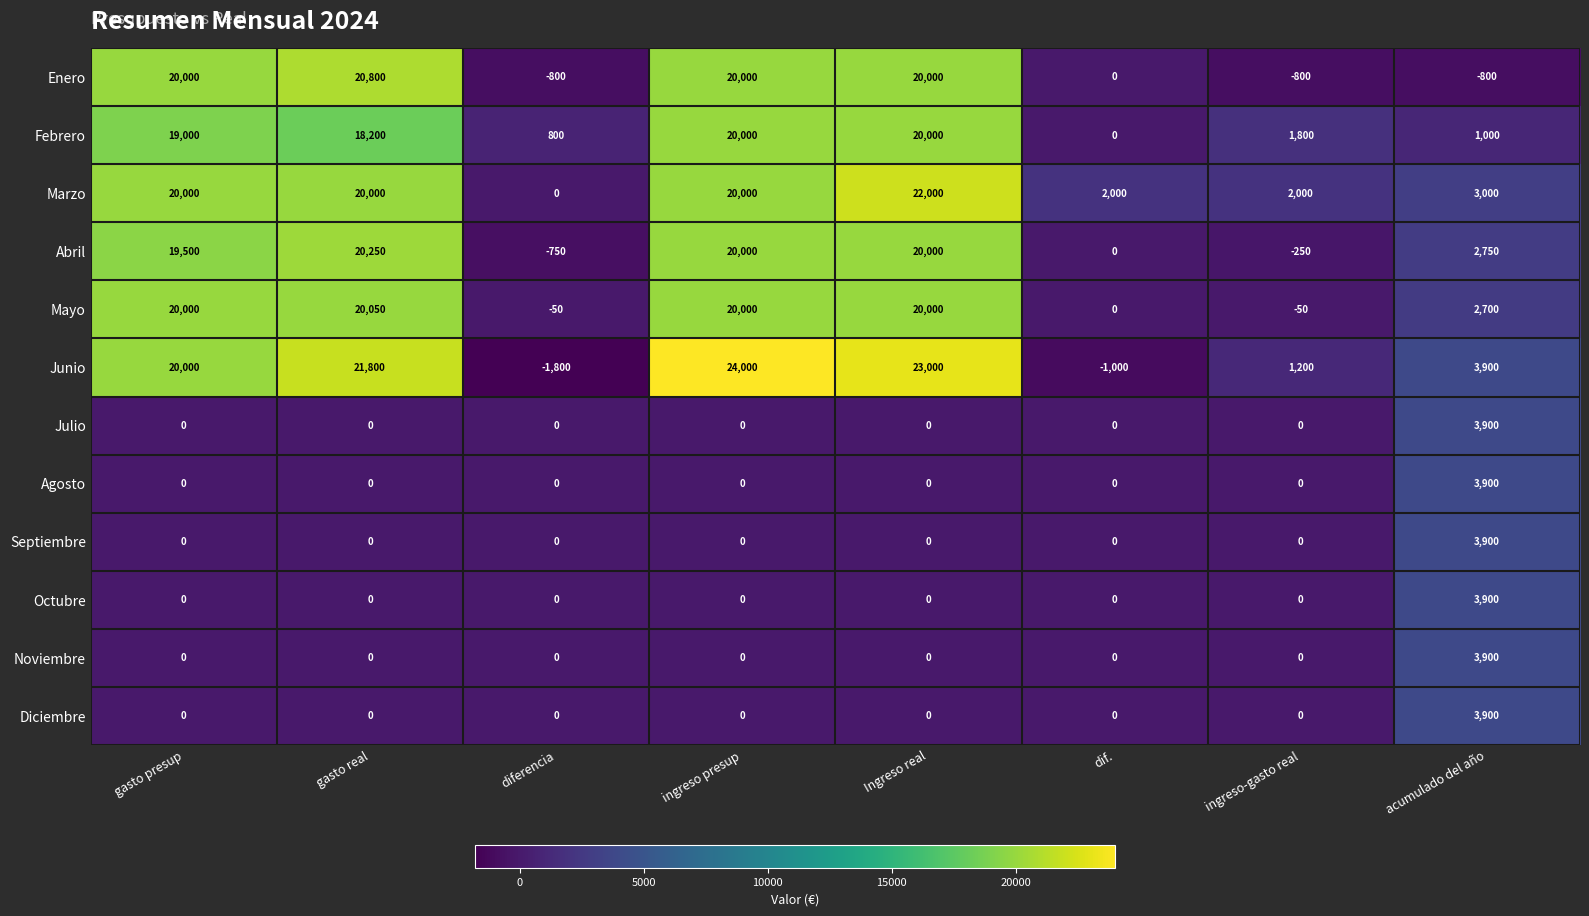

Which series has the largest total across all categories?

Junio